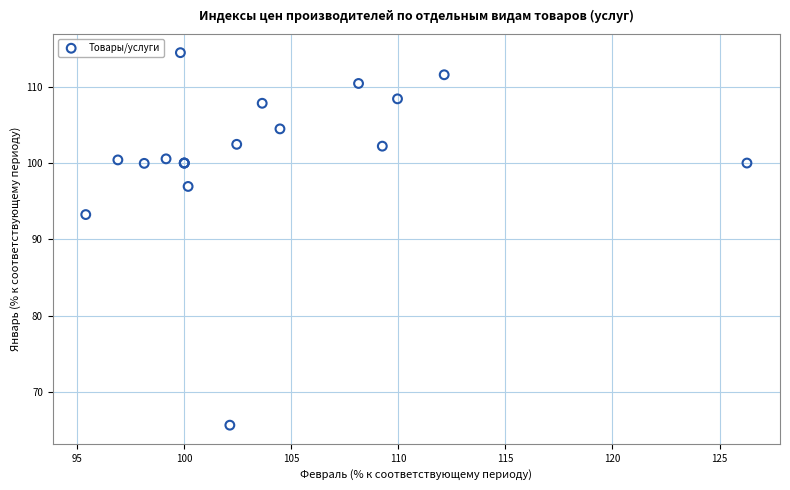

What Y value in the scatter plot is closest to 90?

93.3